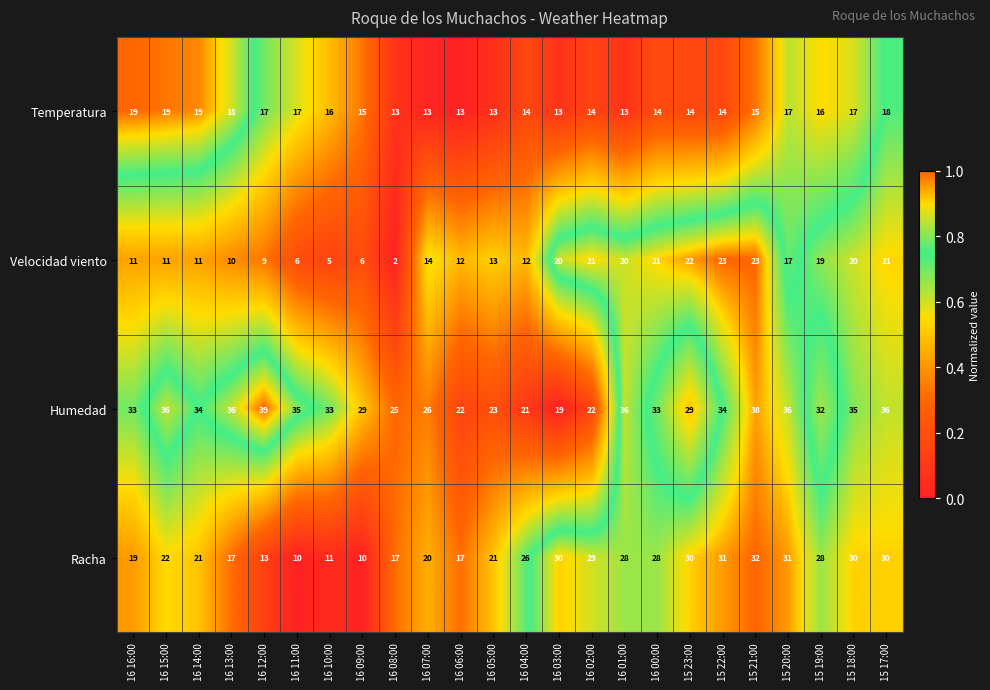

The value of Velocidad viento at 16 11:00 is 10. True or false?

False